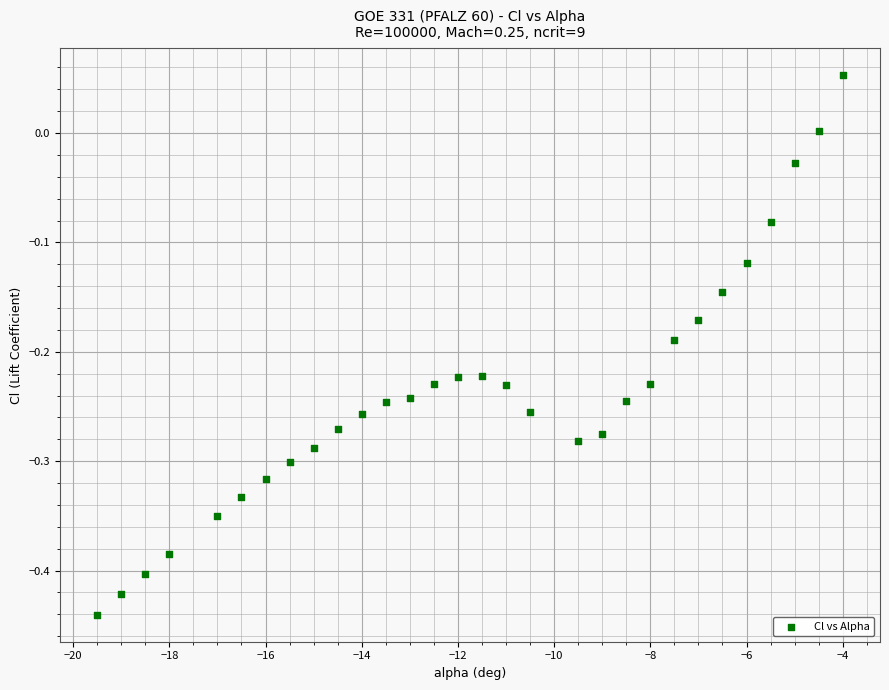

What is the range of X values (max minus min)?

15.5